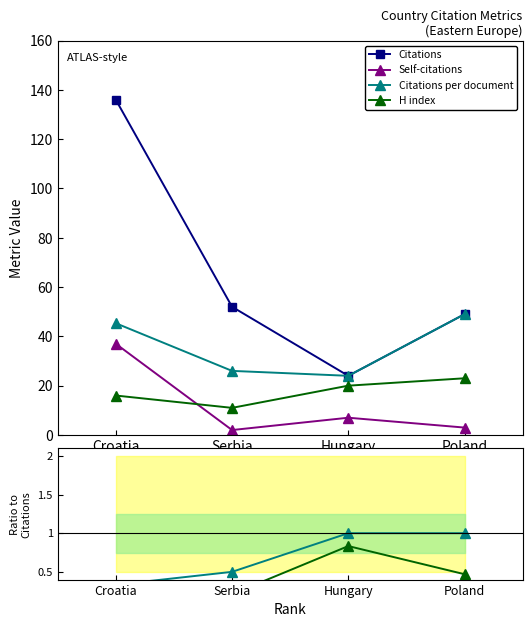

How many lines are shown in the chart?

4